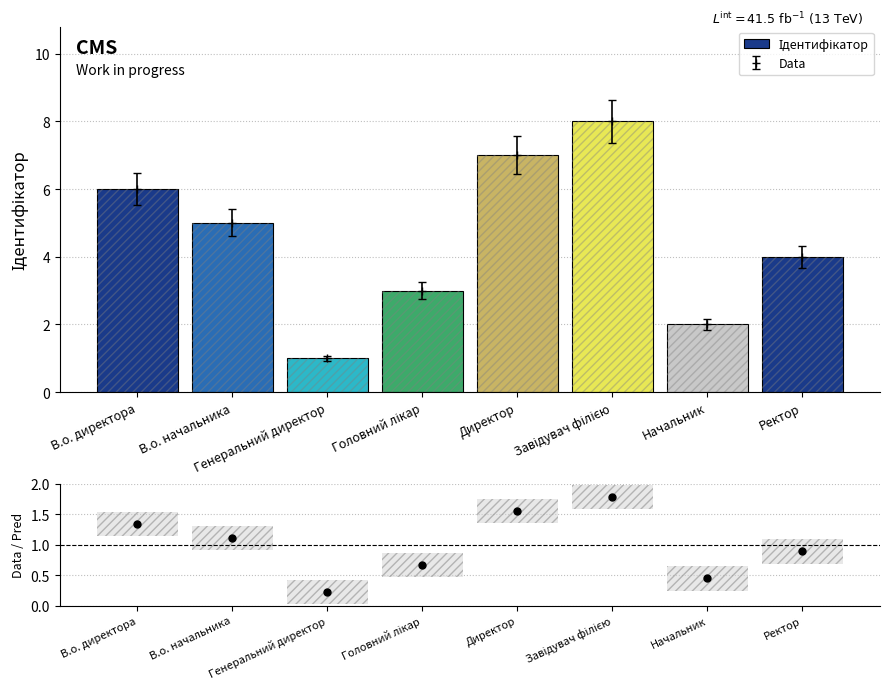

The chart shows a value of 7 at Директор. True or false?

True